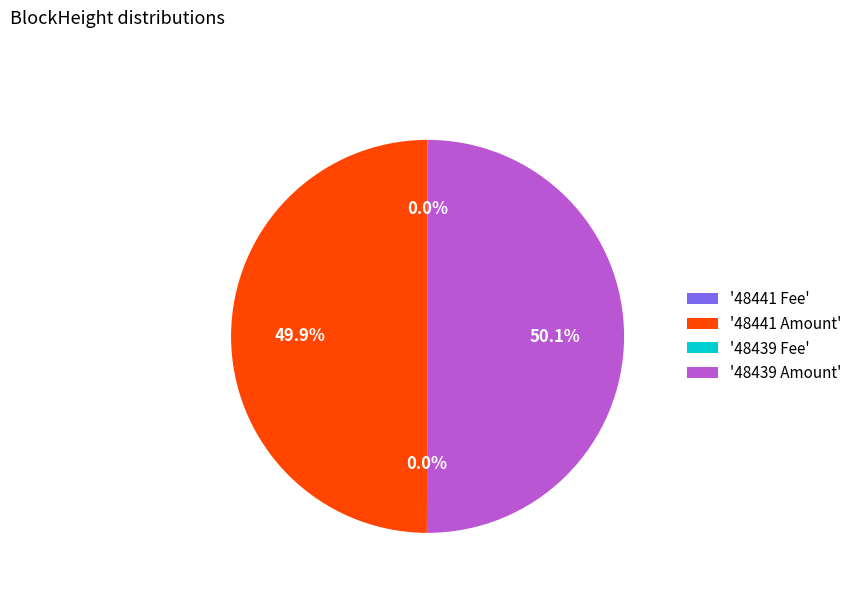

To the nearest percent, what is the difference between the largest and smallest slice percentages?

50%